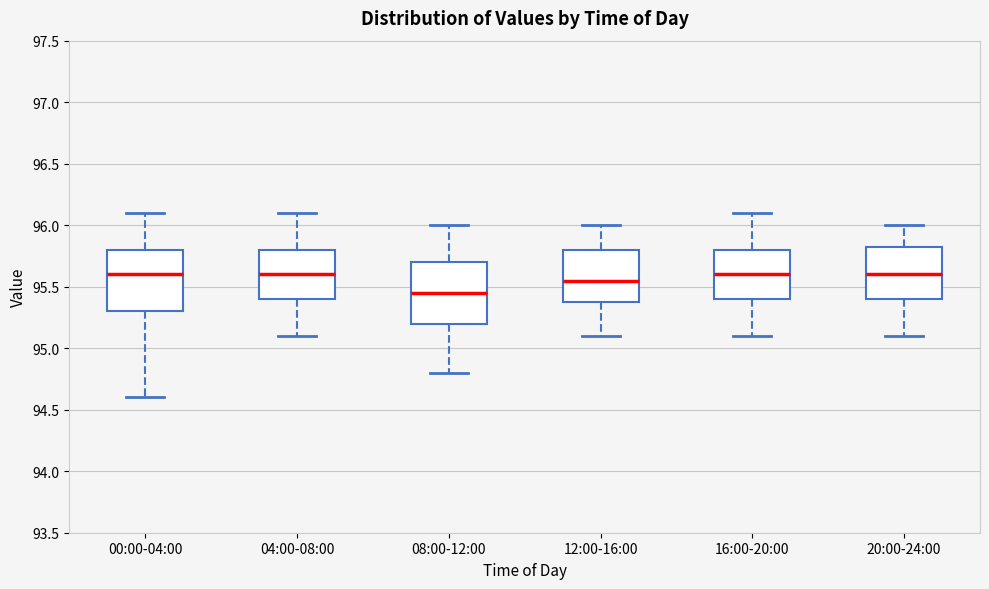

Which box's median line is the lowest?

08:00-12:00